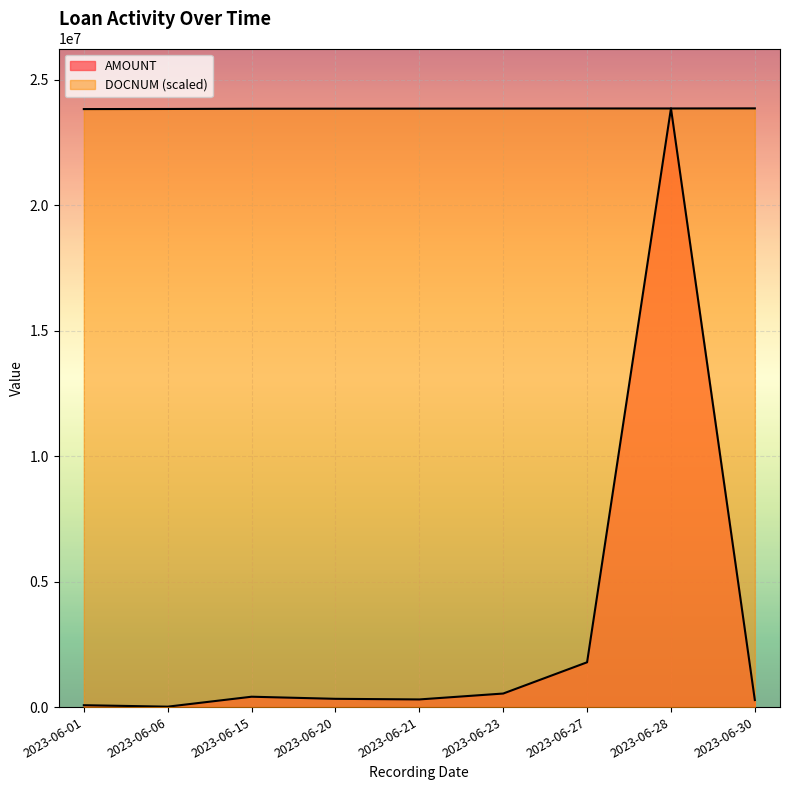

Between which two adjacent categories do AMOUNT and DOCNUM first intersect?

2023-06-27 and 2023-06-28